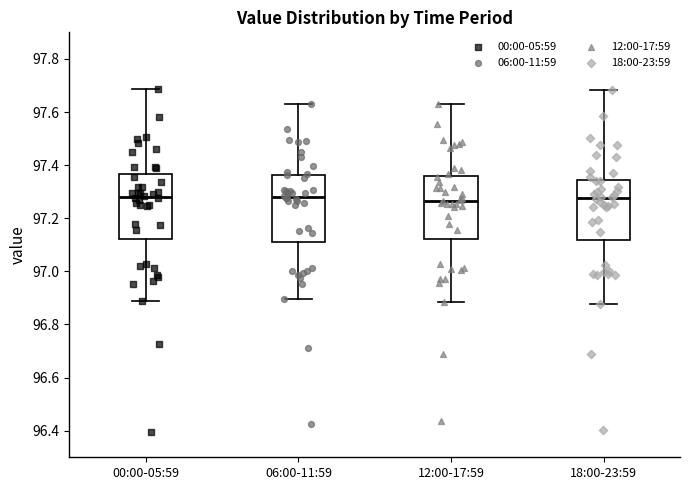

Reading left to right, transcribe this box plot: for each box, give where its median line is, the range the box spans, and where its two whiskers end, as read against the y-axis. The values are not printed on the chart, so give them approximately, as read against the axis.

00:00-05:59: median 97.28, box 97.12 to 97.36, whiskers 96.88 to 97.68
06:00-11:59: median 97.28, box 97.12 to 97.36, whiskers 96.90 to 97.64
12:00-17:59: median 97.26, box 97.12 to 97.36, whiskers 96.88 to 97.62
18:00-23:59: median 97.28, box 97.12 to 97.34, whiskers 96.88 to 97.68